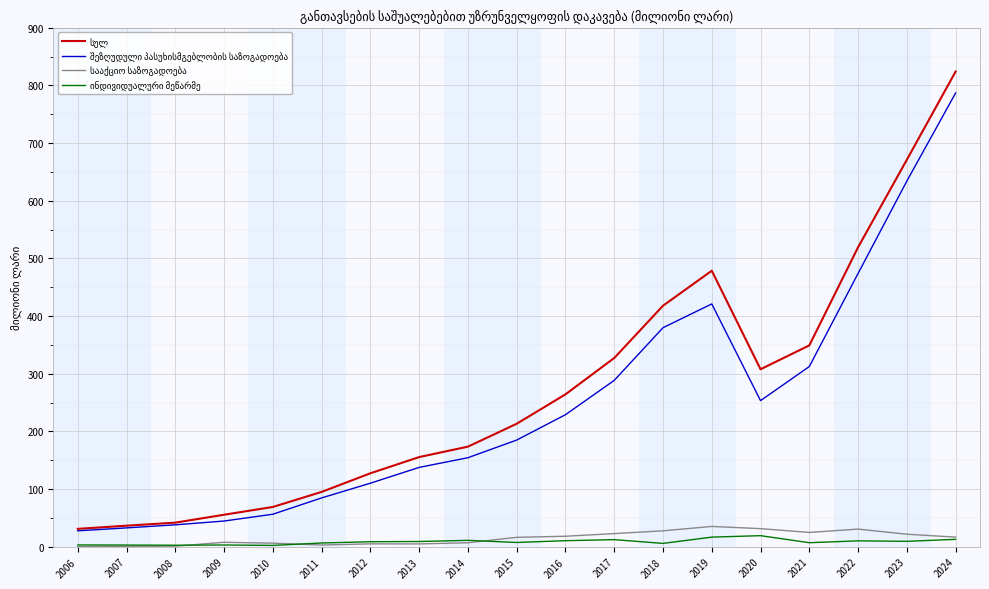

What is the greatest value displayed?

824.1